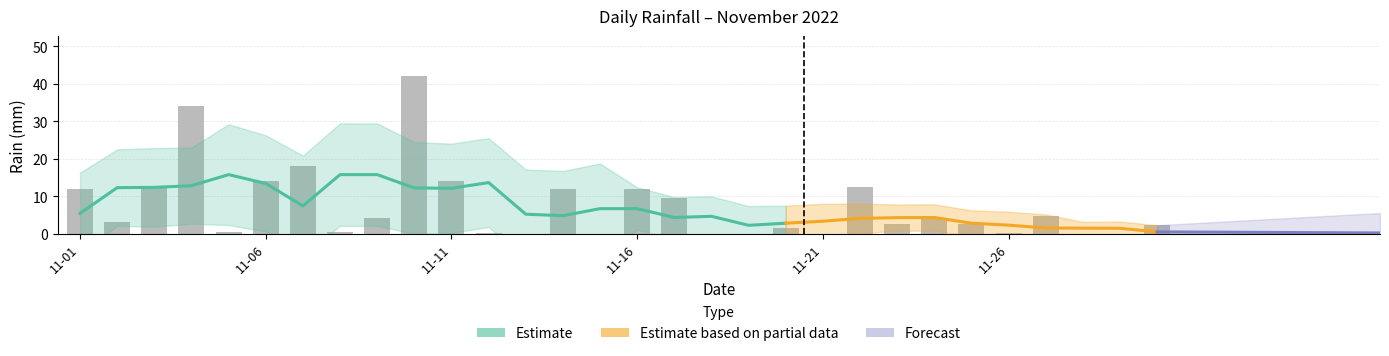

Is it true that the value at 2022-11-24 is 3.8?

True